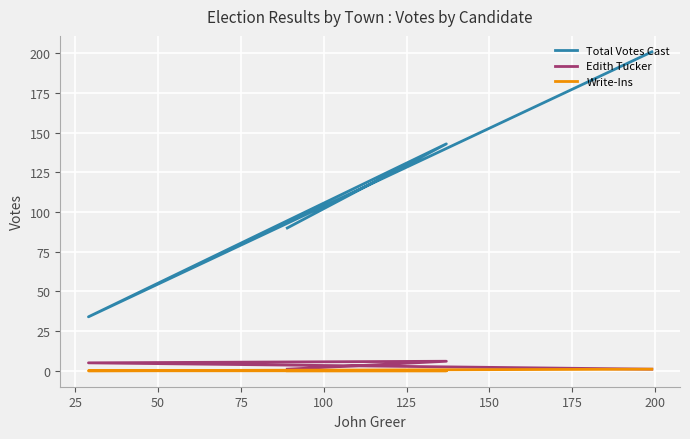

The value of Write-Ins at 75 is 2. True or false?

False